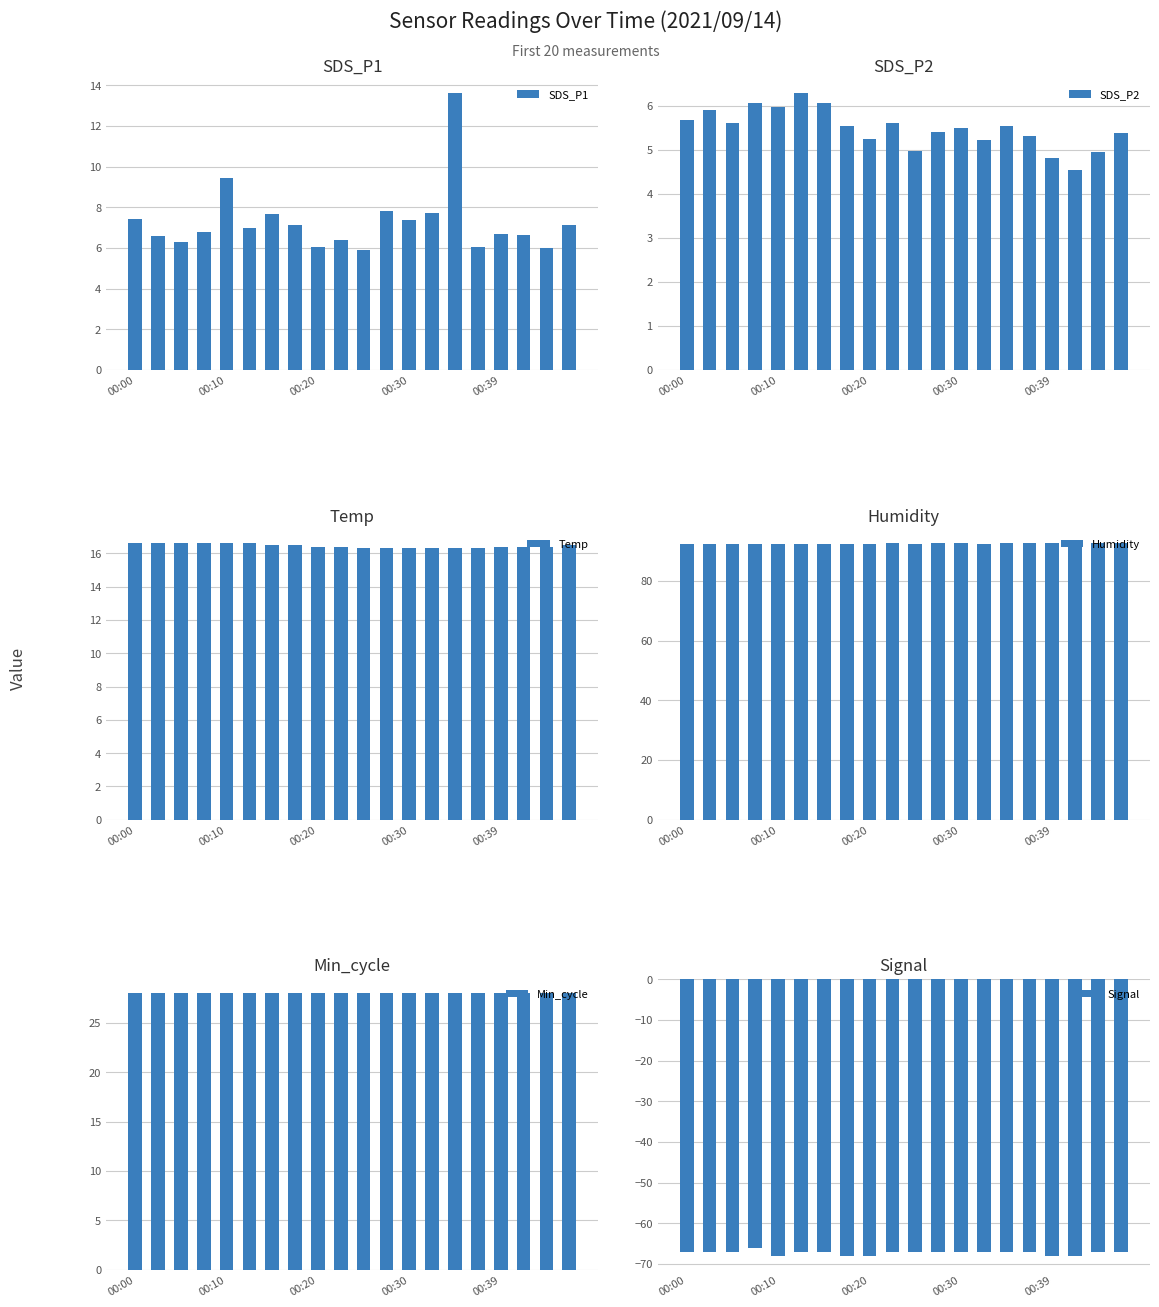

What is the difference between the SDS_P1 values at 5 and 10?

1.1